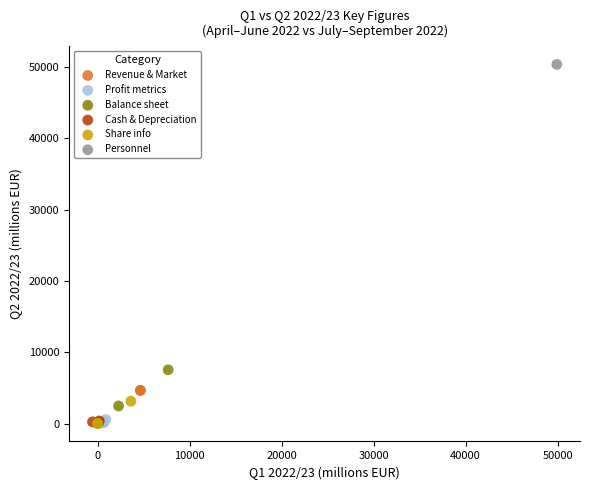

What are all the series names shown in the legend?

Revenue & Market, Profit metrics, Balance sheet, Cash & Depreciation, Share info, Personnel